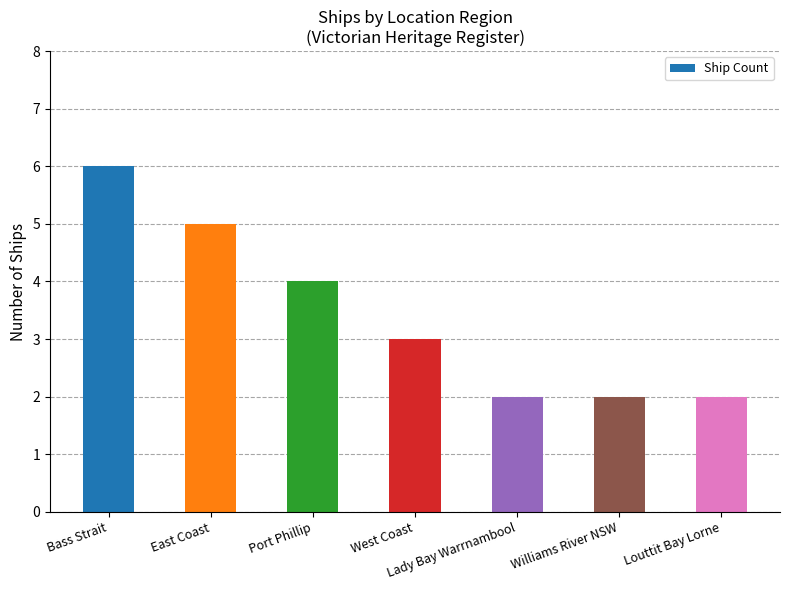

Approximately how many times larger is the value at Williams River NSW compared to Bass Strait?

0.3